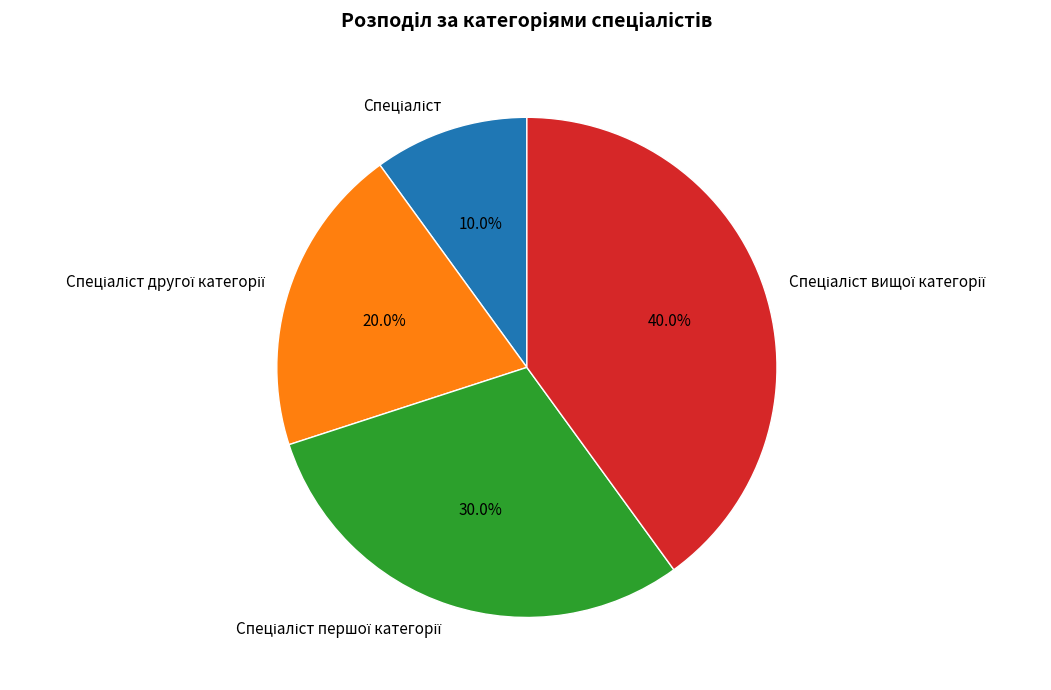

Is there a majority slice in this chart?

No